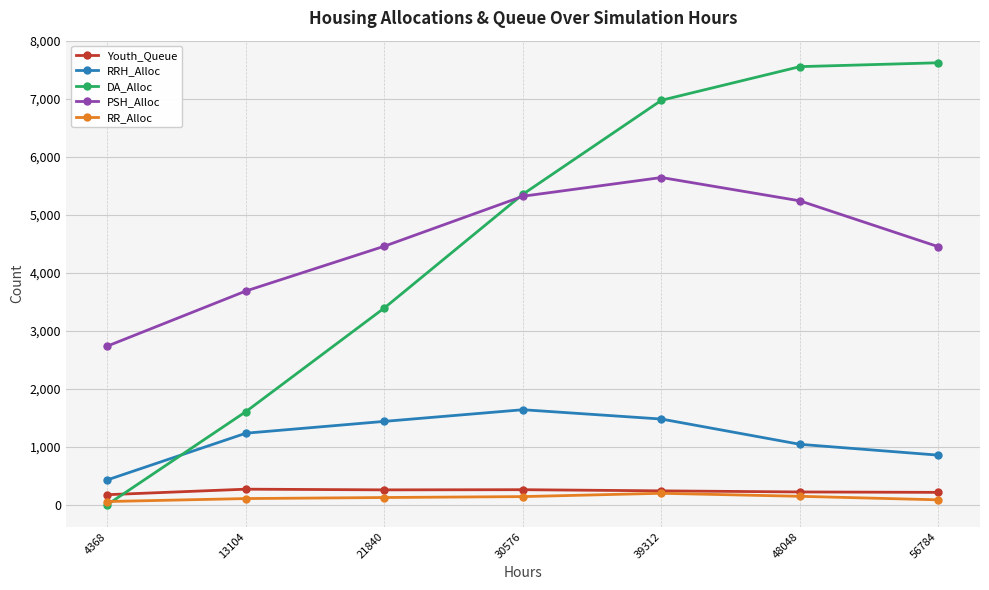

What value does the DA_Alloc series have at 13104, to the nearest 50?

1600